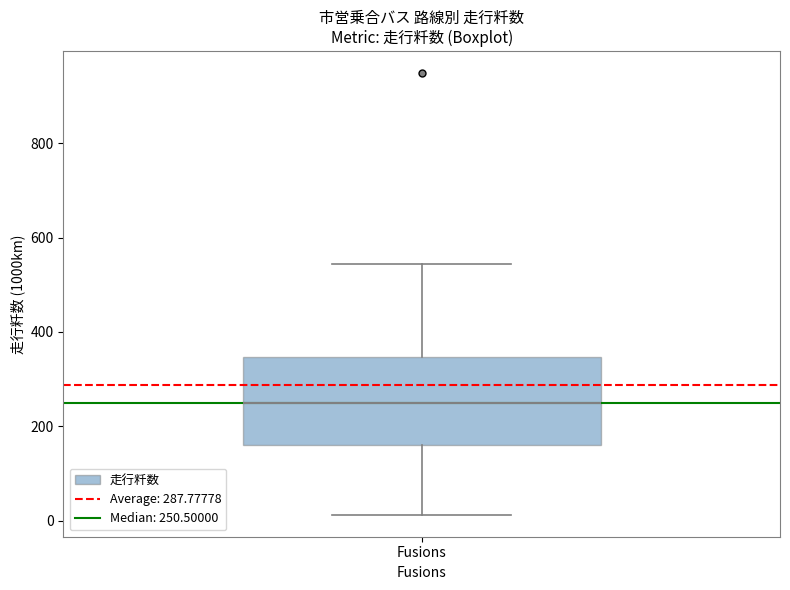

Where is the lower edge of the box for Fusions on the y-axis? The values are not printed on the chart, so give them approximately, as read against the axis.

160